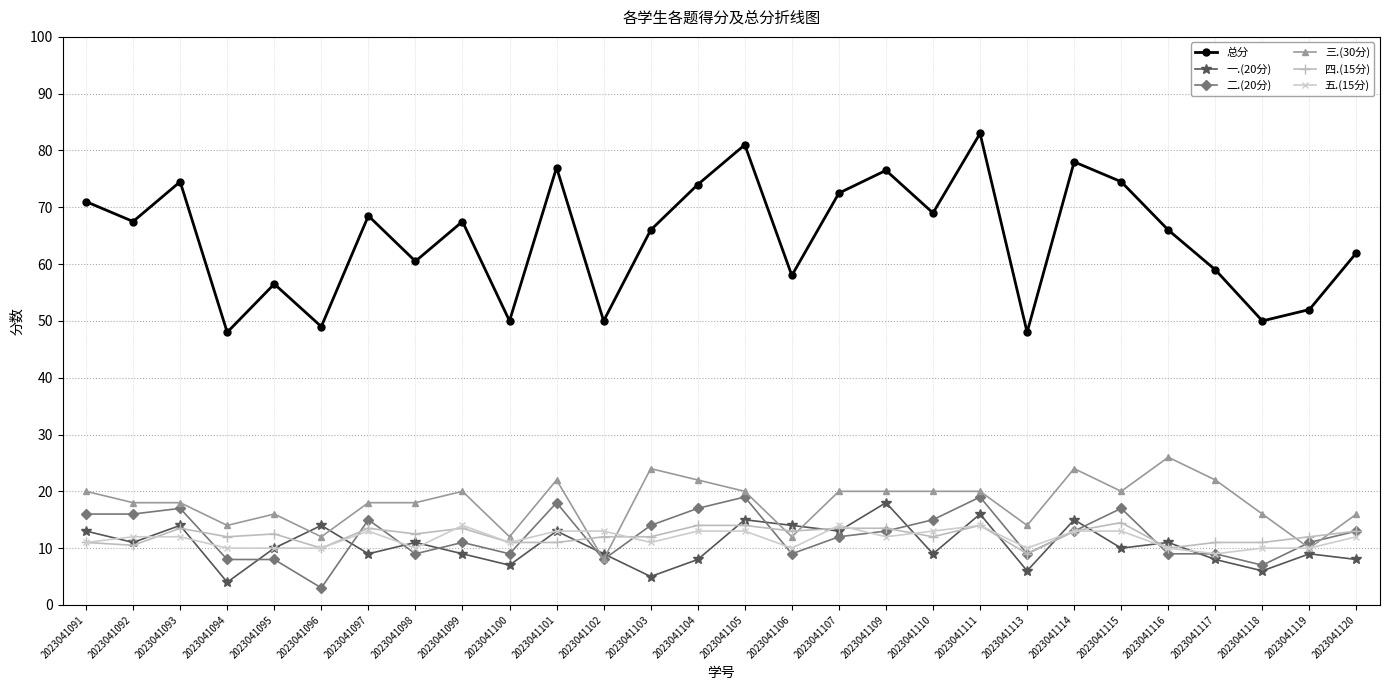

Count the number of data series in this chart.

6